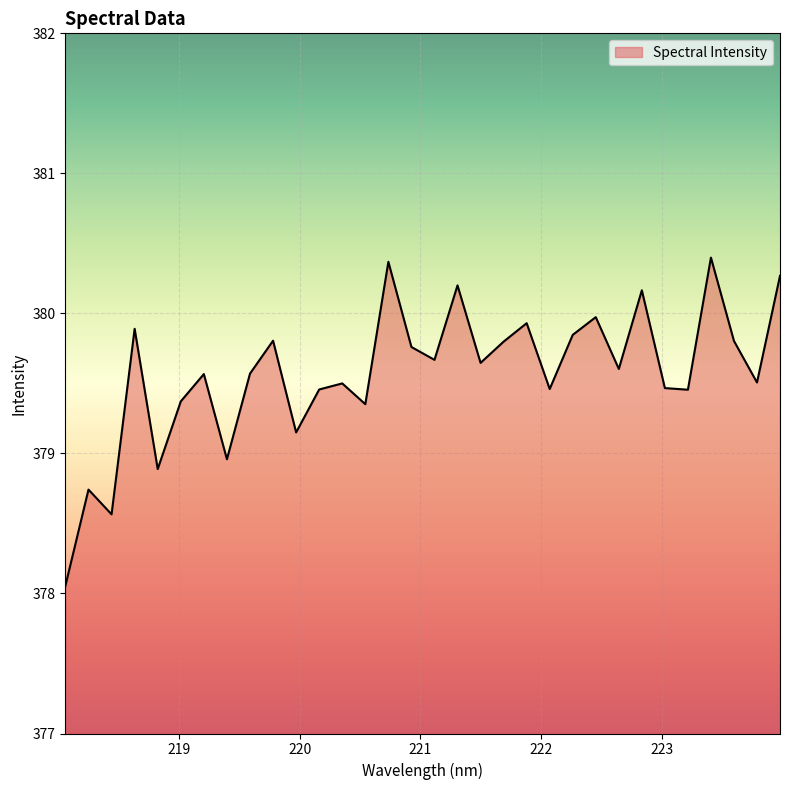

What is the difference between the maximum and minimum values?

2.3